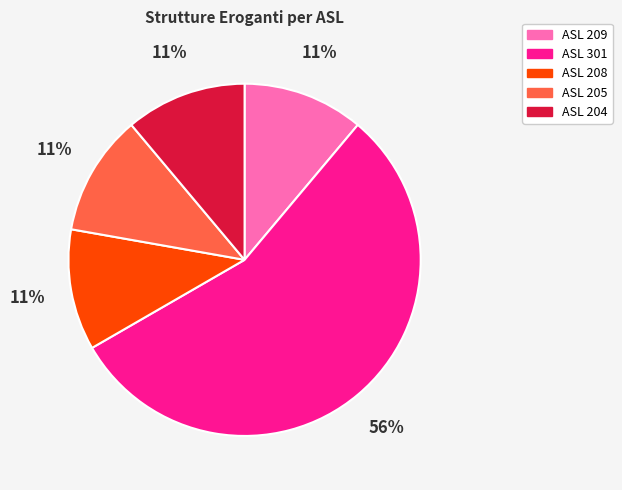

To the nearest percent, what is the combined percentage of ASL 208 and ASL 301?

67%